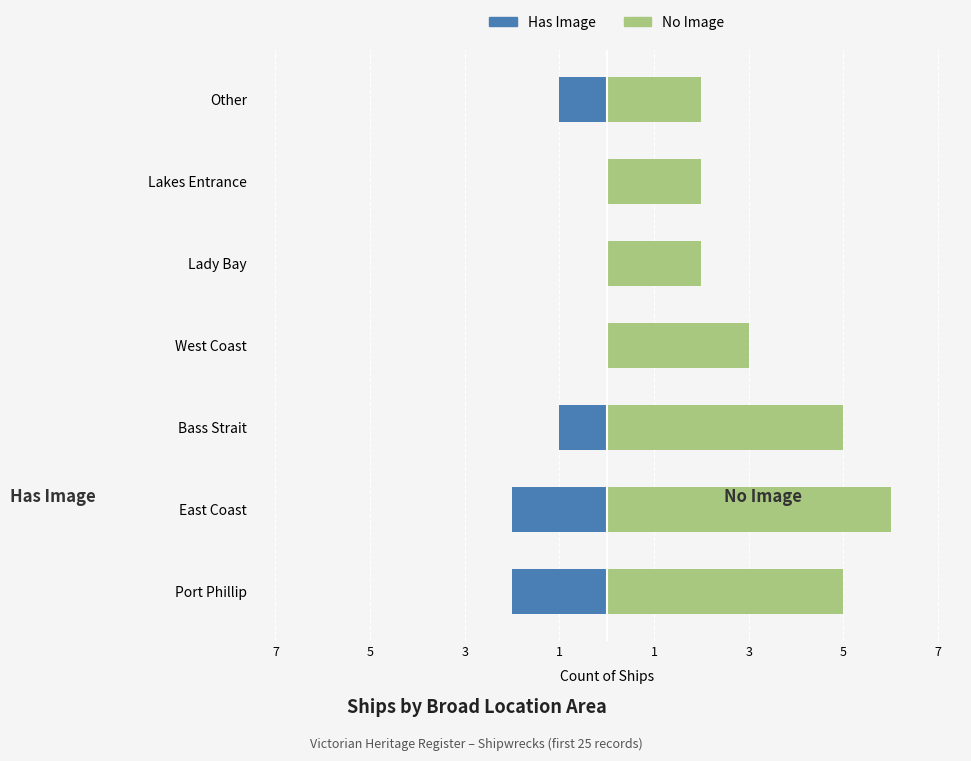

Rank the series at Lakes Entrance from highest to lowest value.

No Image, Has Image